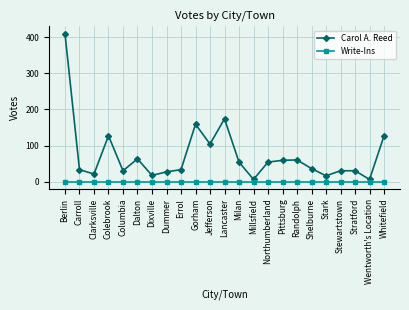

Which series has the largest range (max minus min)?

Carol A. Reed